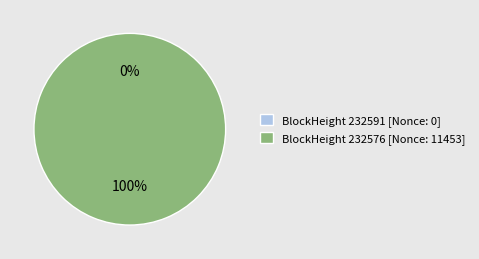

Is there a majority slice in this chart?

Yes